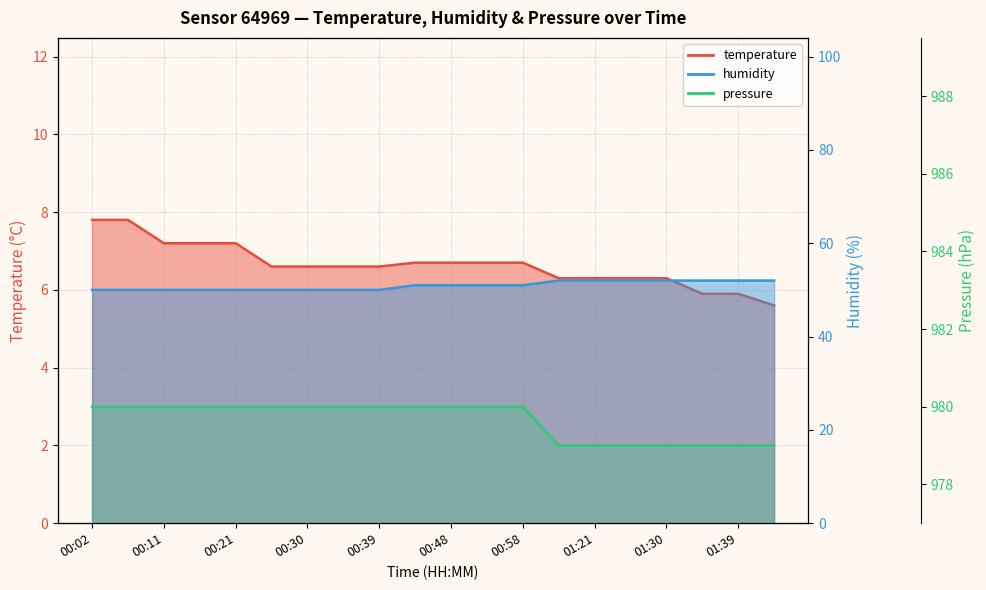

What position from the left is 00:53?

12